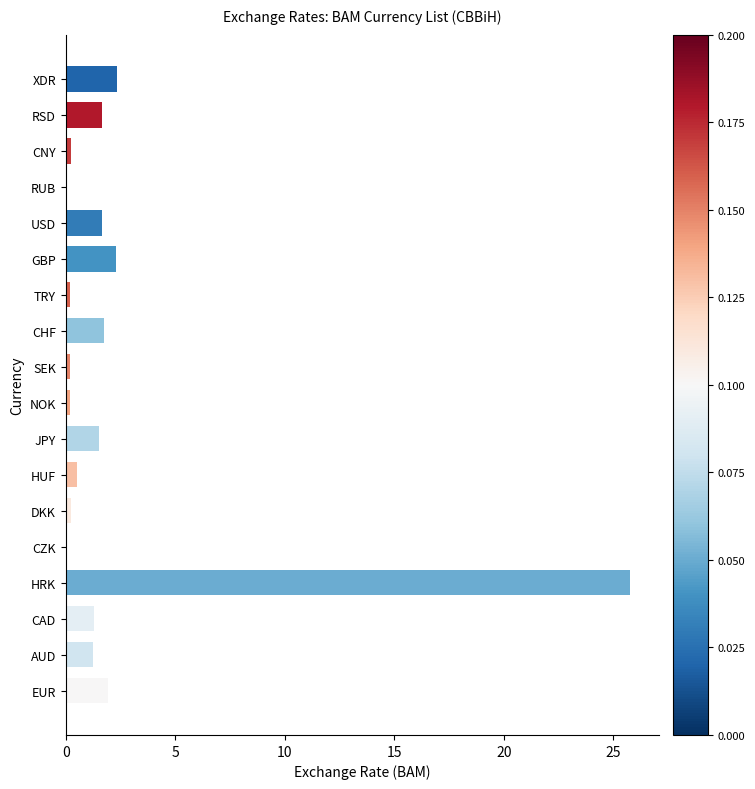

The value at USD is 1.6. True or false?

True